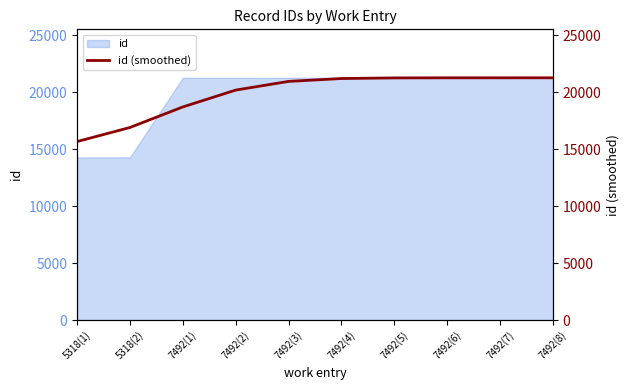

The value of id at 7492(3) is 31660. True or false?

False